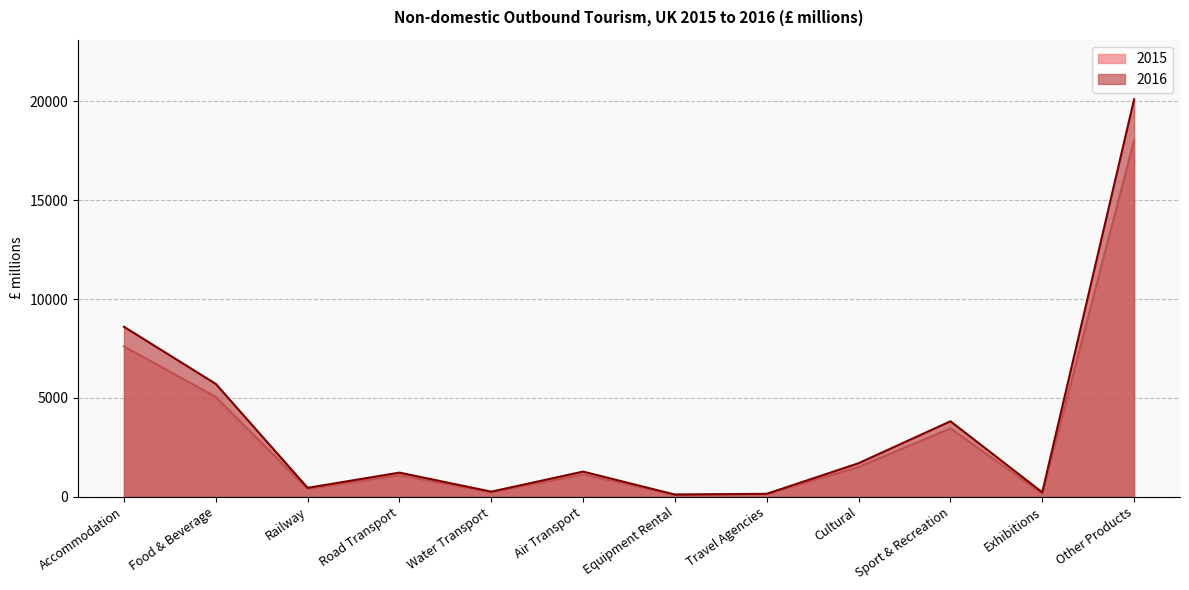

Rank the series by their maximum value, from highest to lowest.

2016, 2015